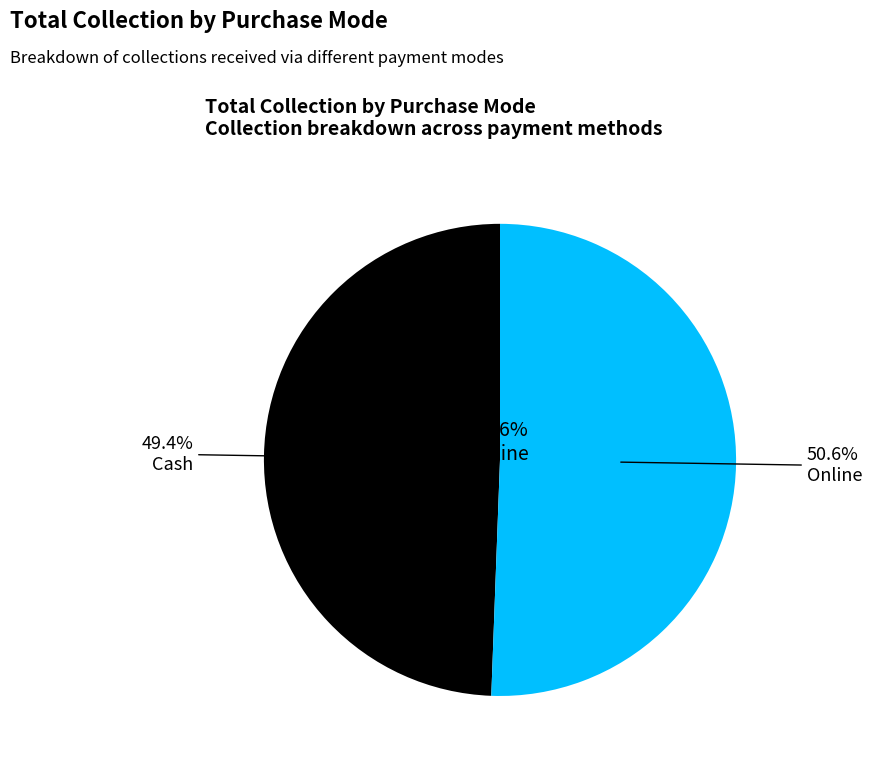

Combined, do Cash and Online account for over 50%?

Yes